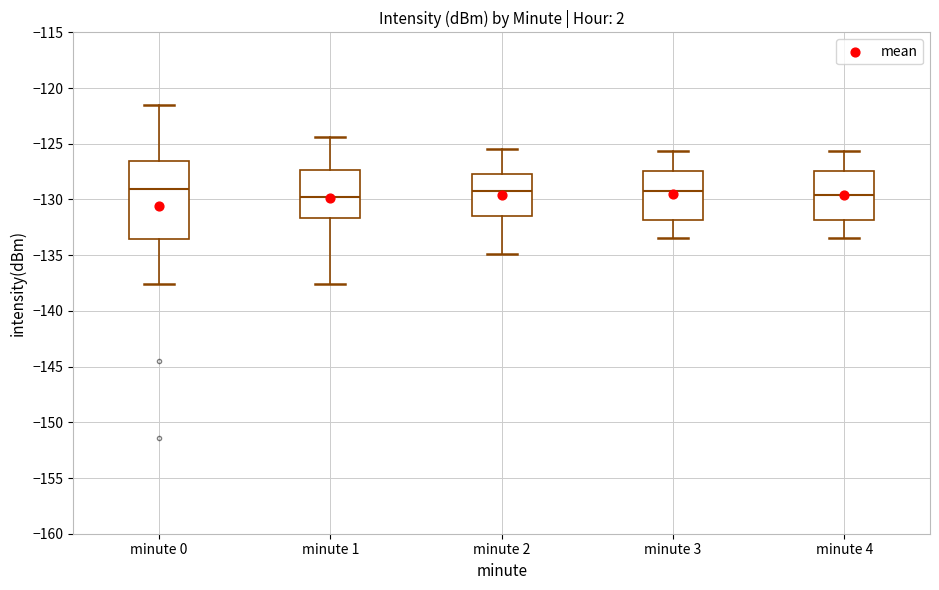

Where is the lower edge of the box for minute 0 on the y-axis? The values are not printed on the chart, so give them approximately, as read against the axis.

-133.5